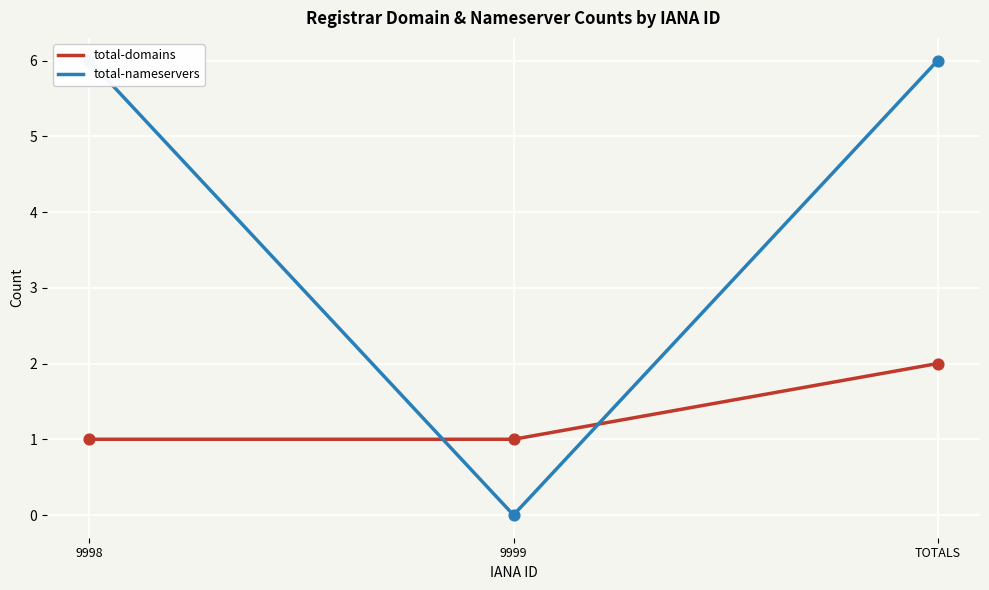

What are all the series names shown in the legend?

total-domains, total-nameservers